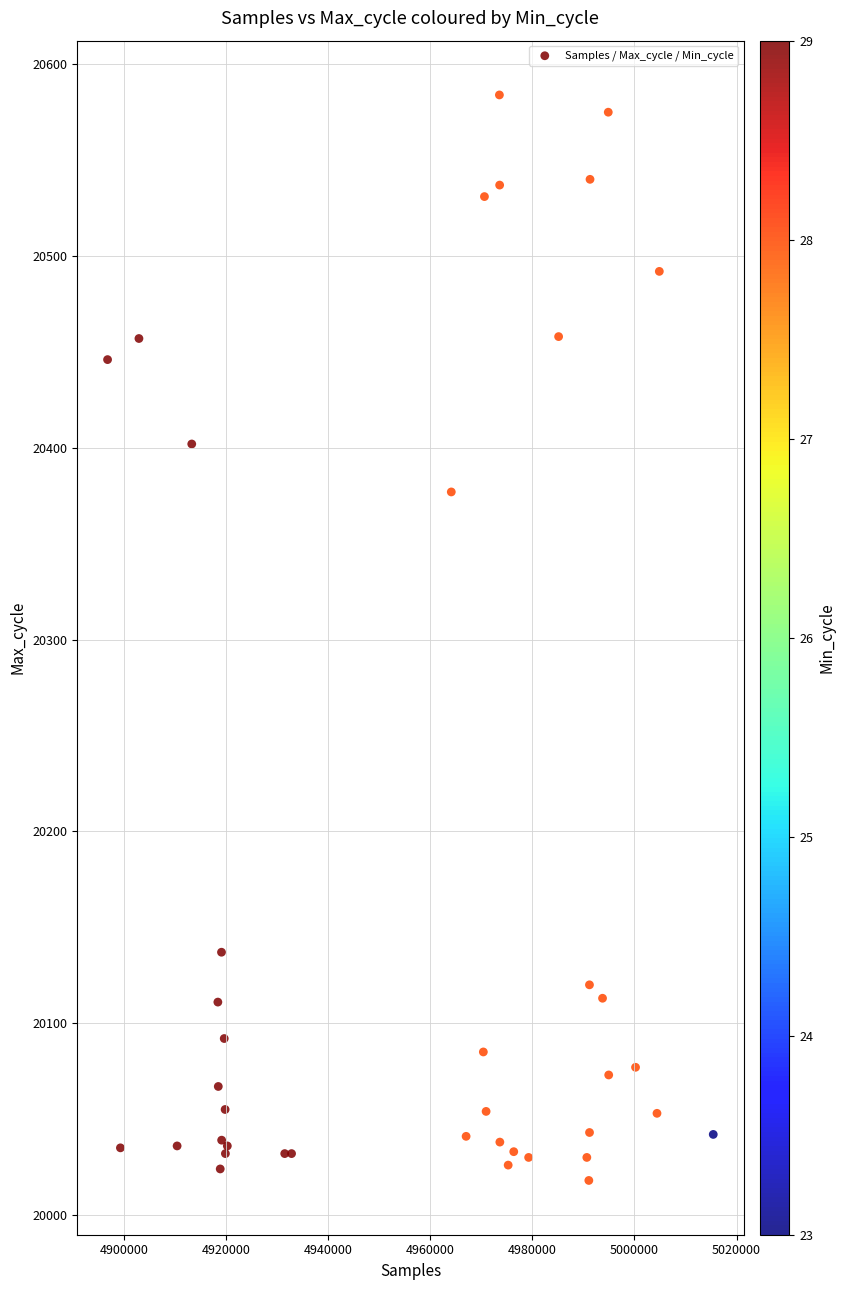

What Y value in the scatter plot is closest to 20301?

20377